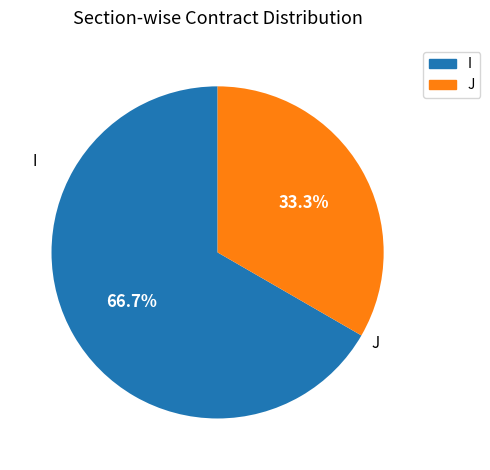

What is the majority slice?

I